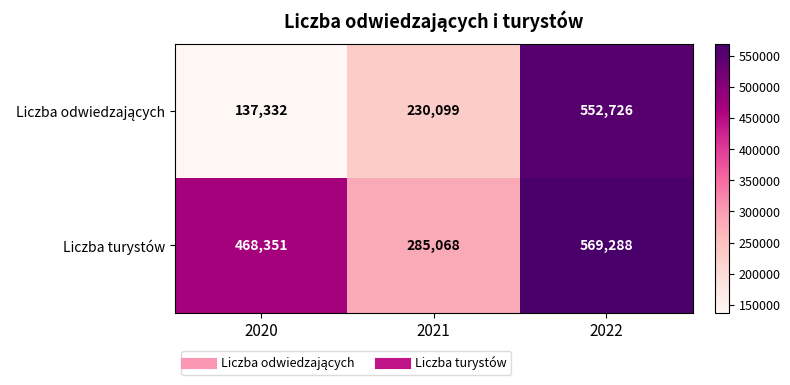

What is the sum of the Liczba turystów values at 2021 and 2020?

753419